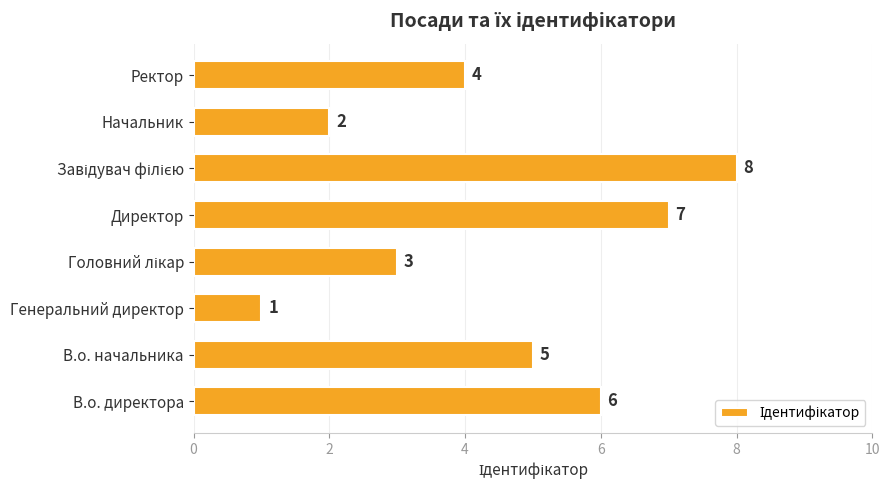

What is the sum of all values?

36